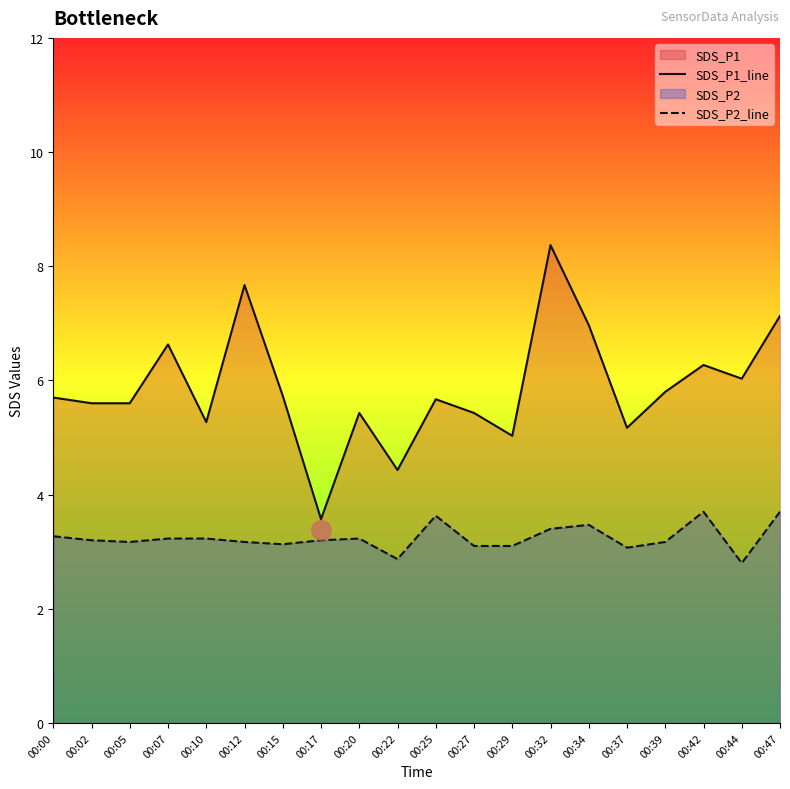

What is the value of the SDS_P2_line point at the 19th from the left?

2.8